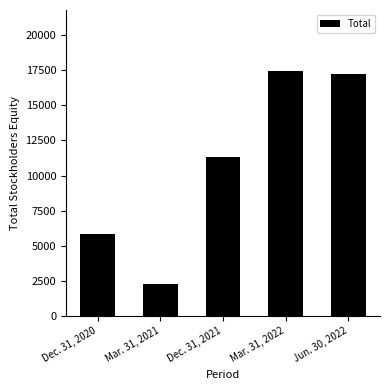

Are the bars horizontal?

No